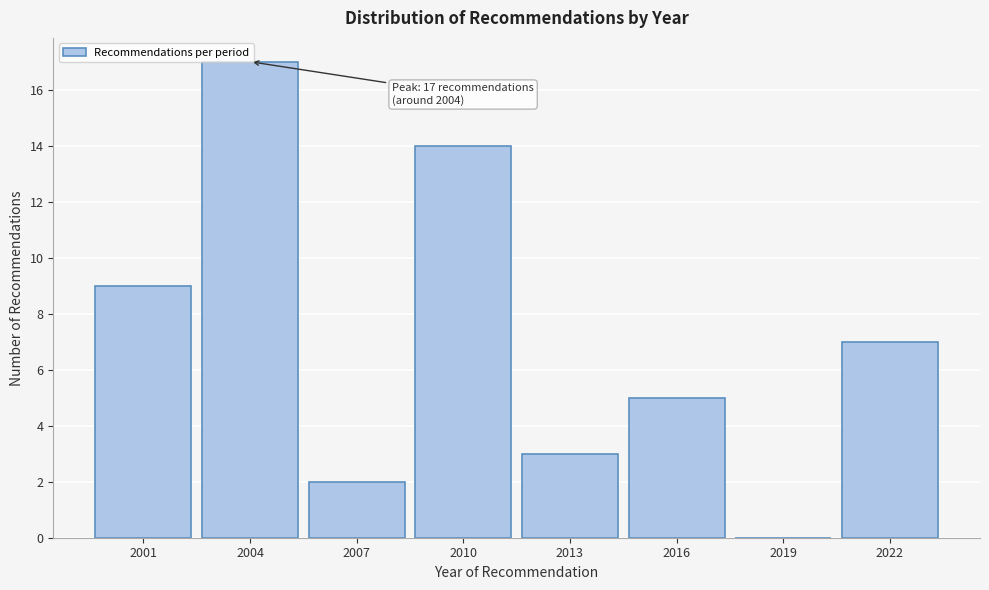

What is the change in value from 2004 to 2007?

-15